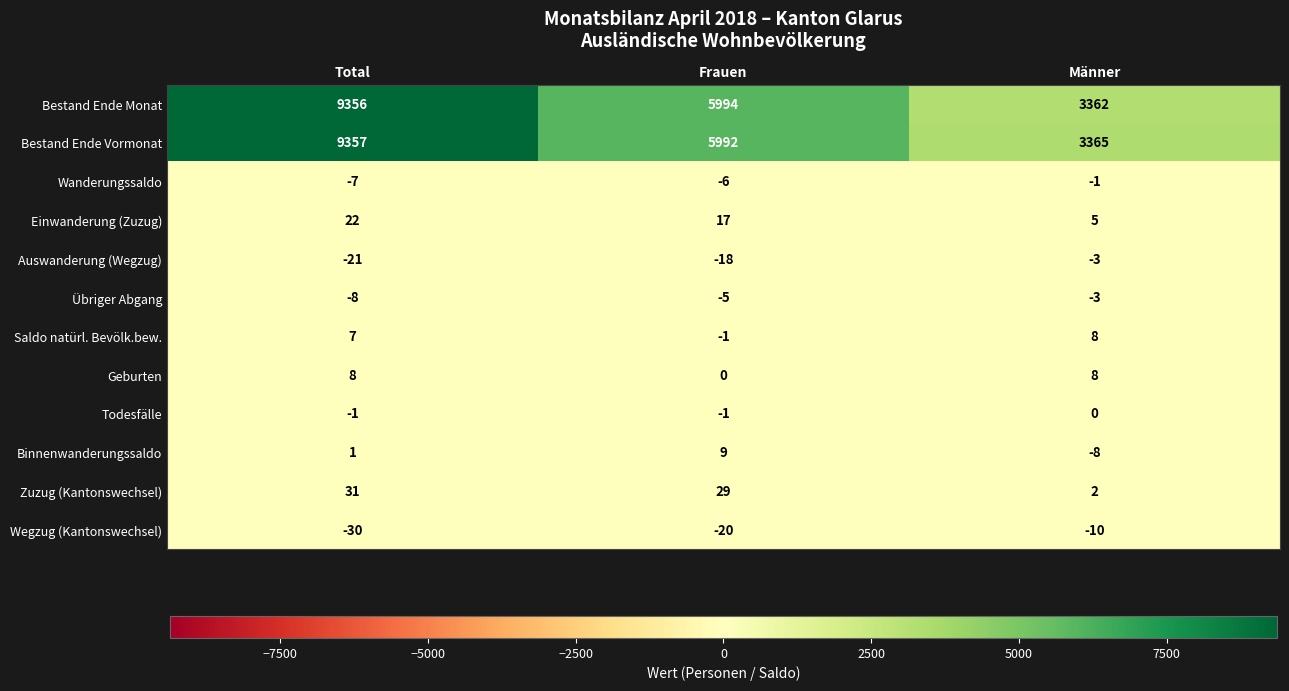

The value of Übriger Abgang at Männer is -3. True or false?

True